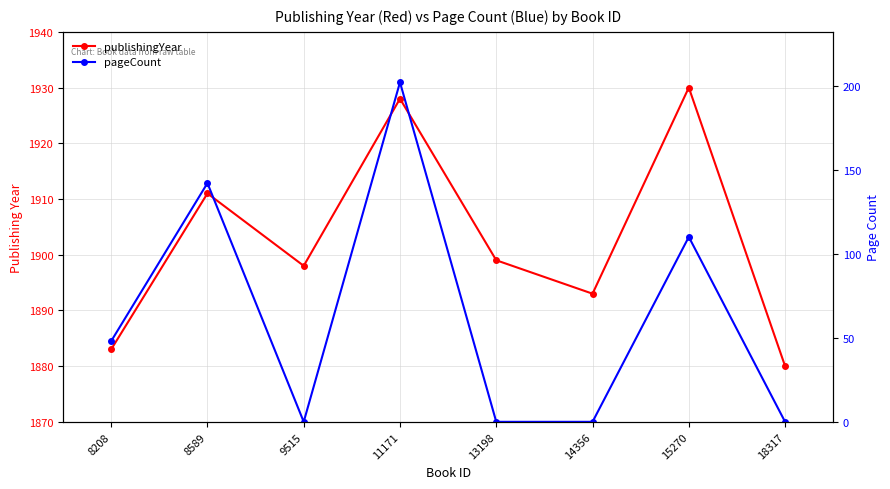

In pageCount, how many points are higher than both neighbors (excluding endpoints)?

3